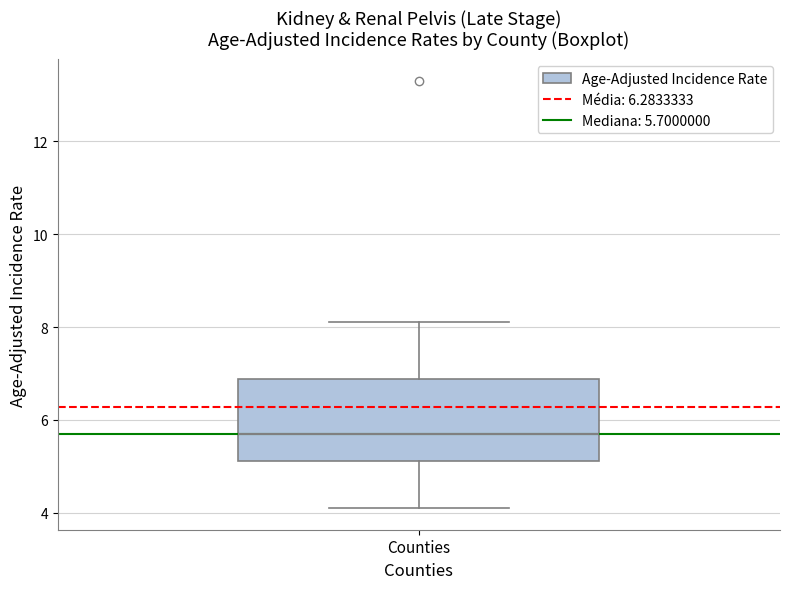

Where is the lower edge of the box for Counties on the y-axis? The values are not printed on the chart, so give them approximately, as read against the axis.

5.2